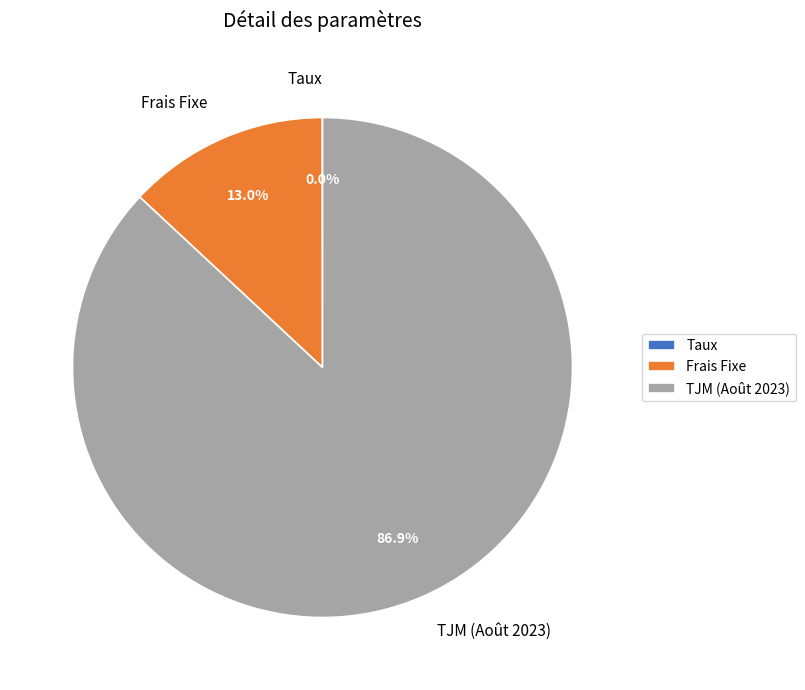

What percentage do TJM (Août 2023) and Frais Fixe together represent?

100.0%